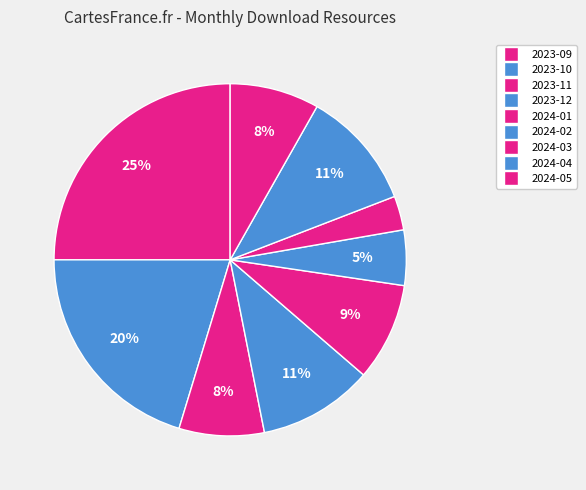

Which has a higher value, 2024-01 or 2024-05?

2024-01